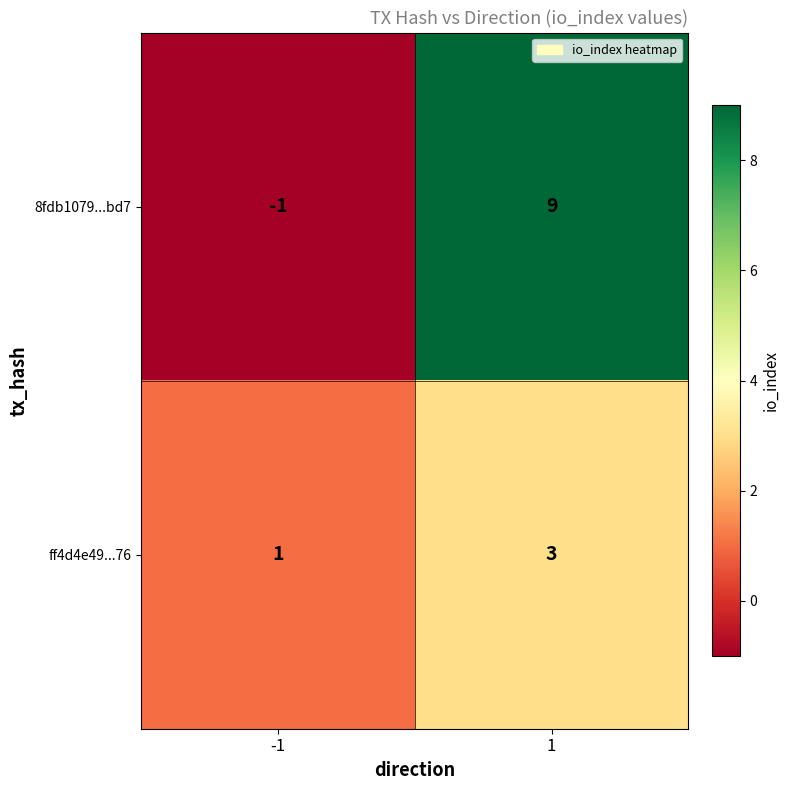

Reading left to right, list all the values displayed in this chart.

8fdb1079...bd7: -1	9
ff4d4e49...76: 1	3